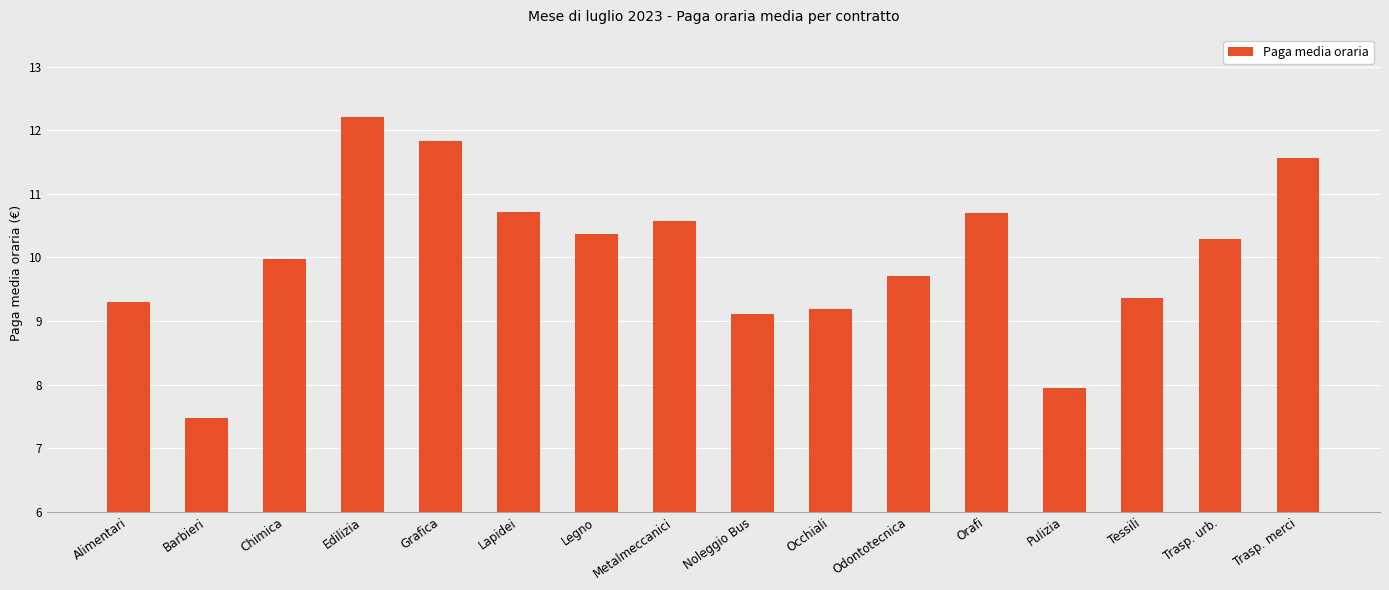

What is the difference between the maximum and second lowest values?

4.3